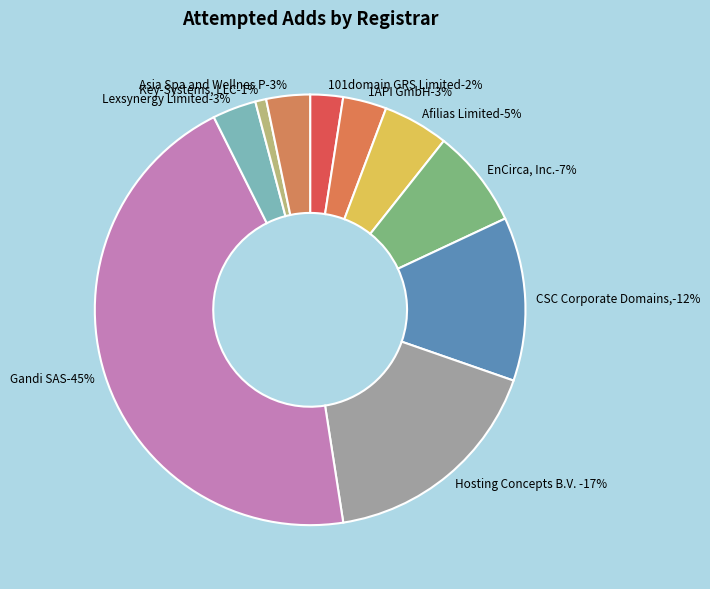

How many slices are in this pie chart?

10